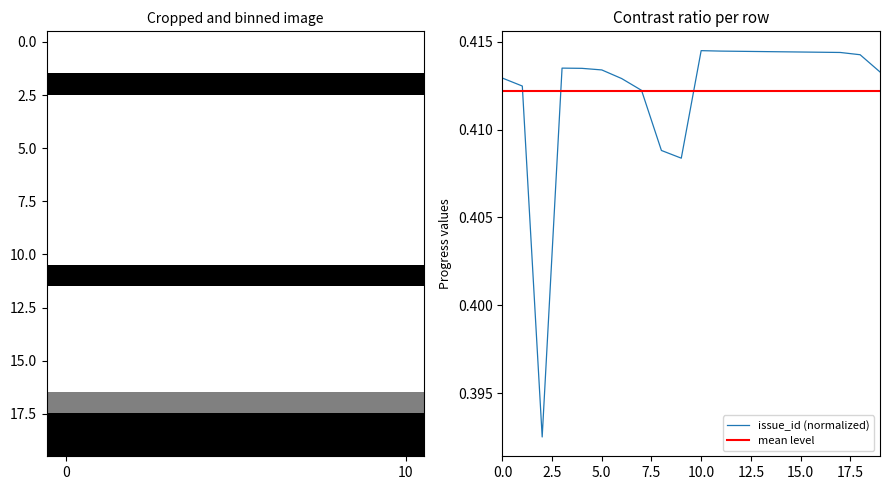

Is it true that issue_id (normalized) equals 0.7 at 5.0?

False